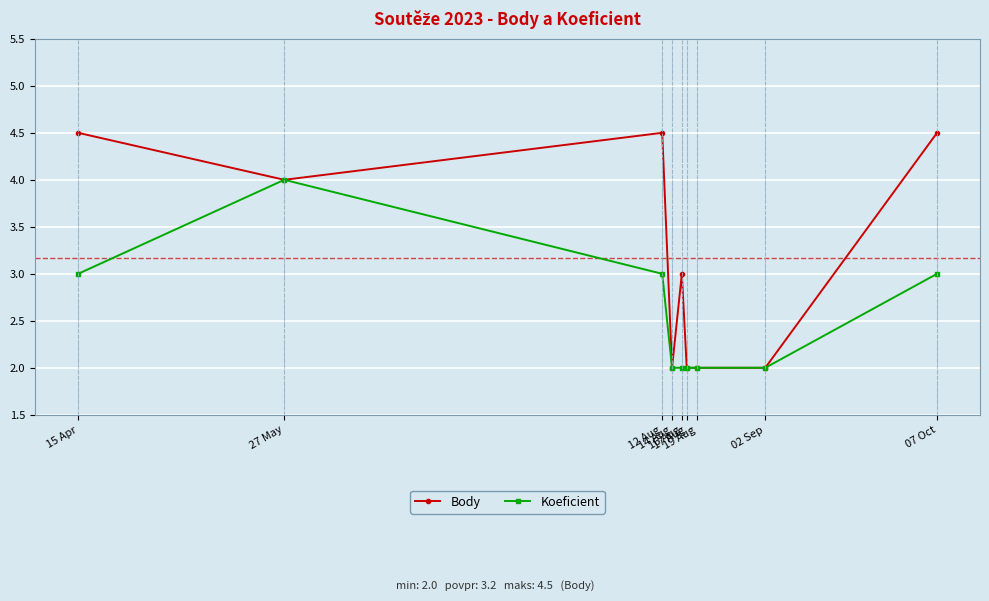

How many lines are shown in the chart?

2